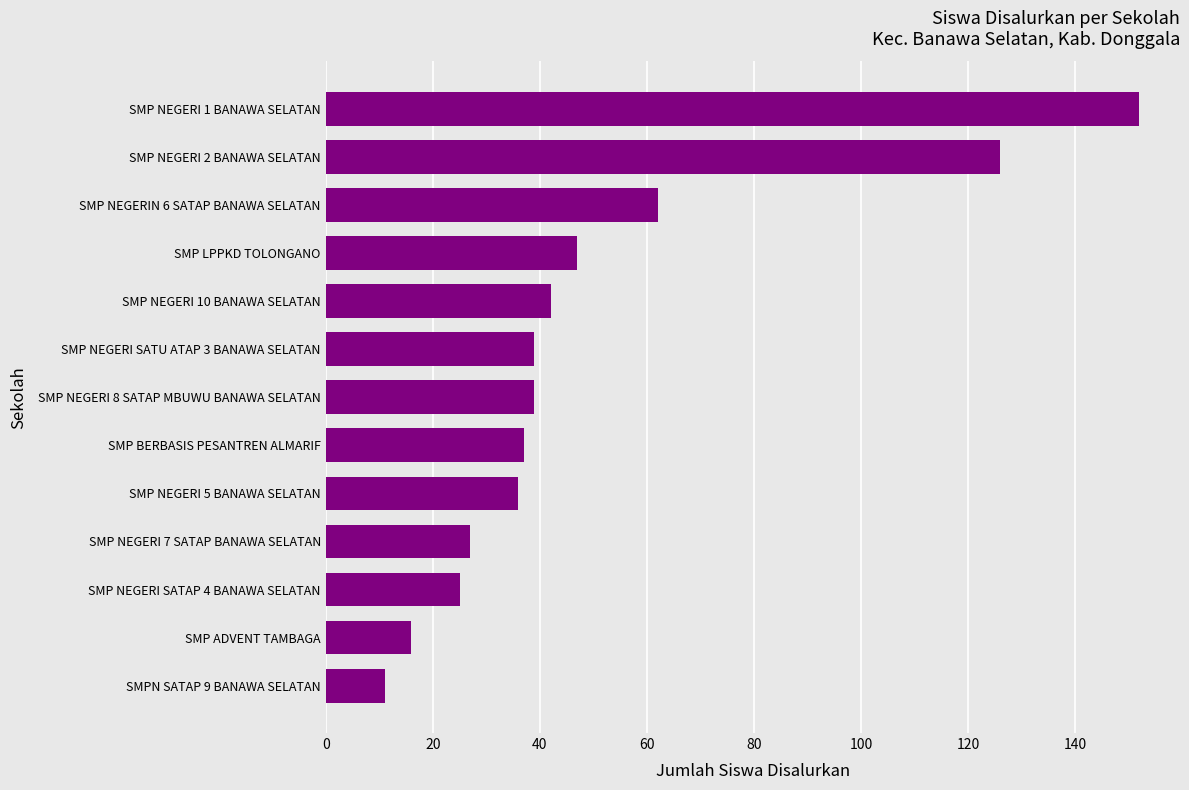

Read the value at SMP NEGERIN 6 SATAP BANAWA SELATAN, to the nearest 50.

50